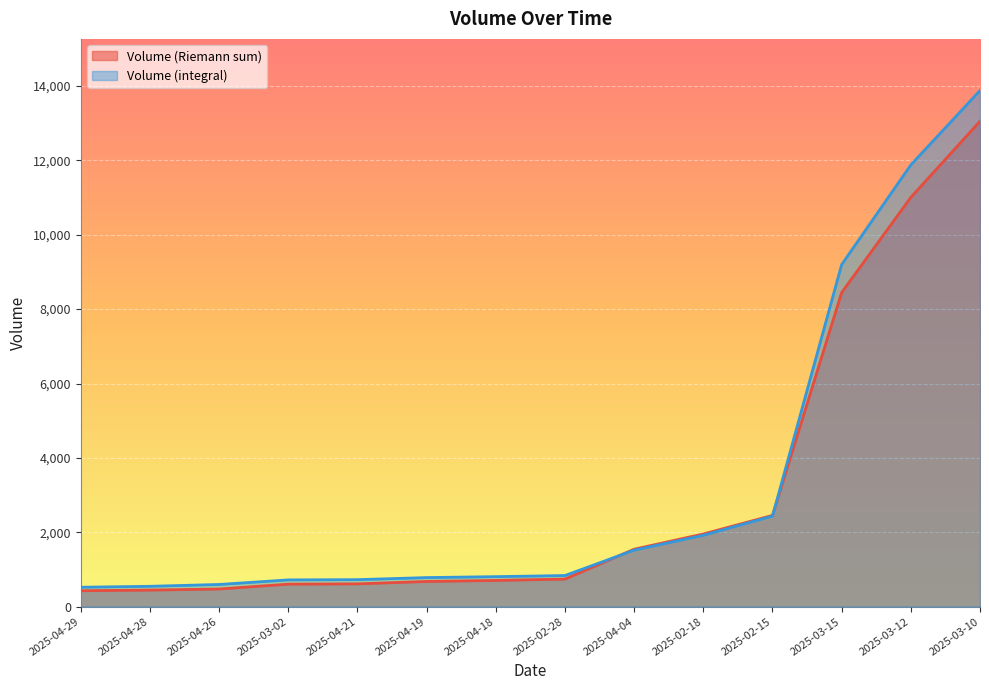

Which label corresponds to the smallest value in the chart?

2025-04-29